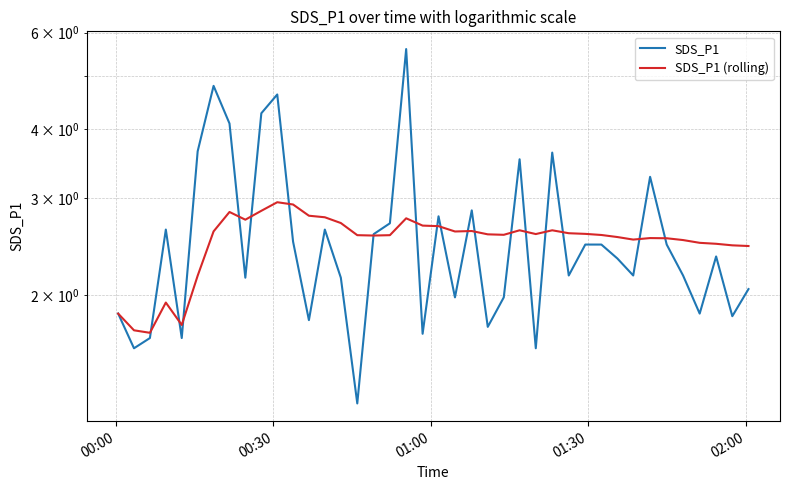

What is the minimum value shown in the chart?

1.3